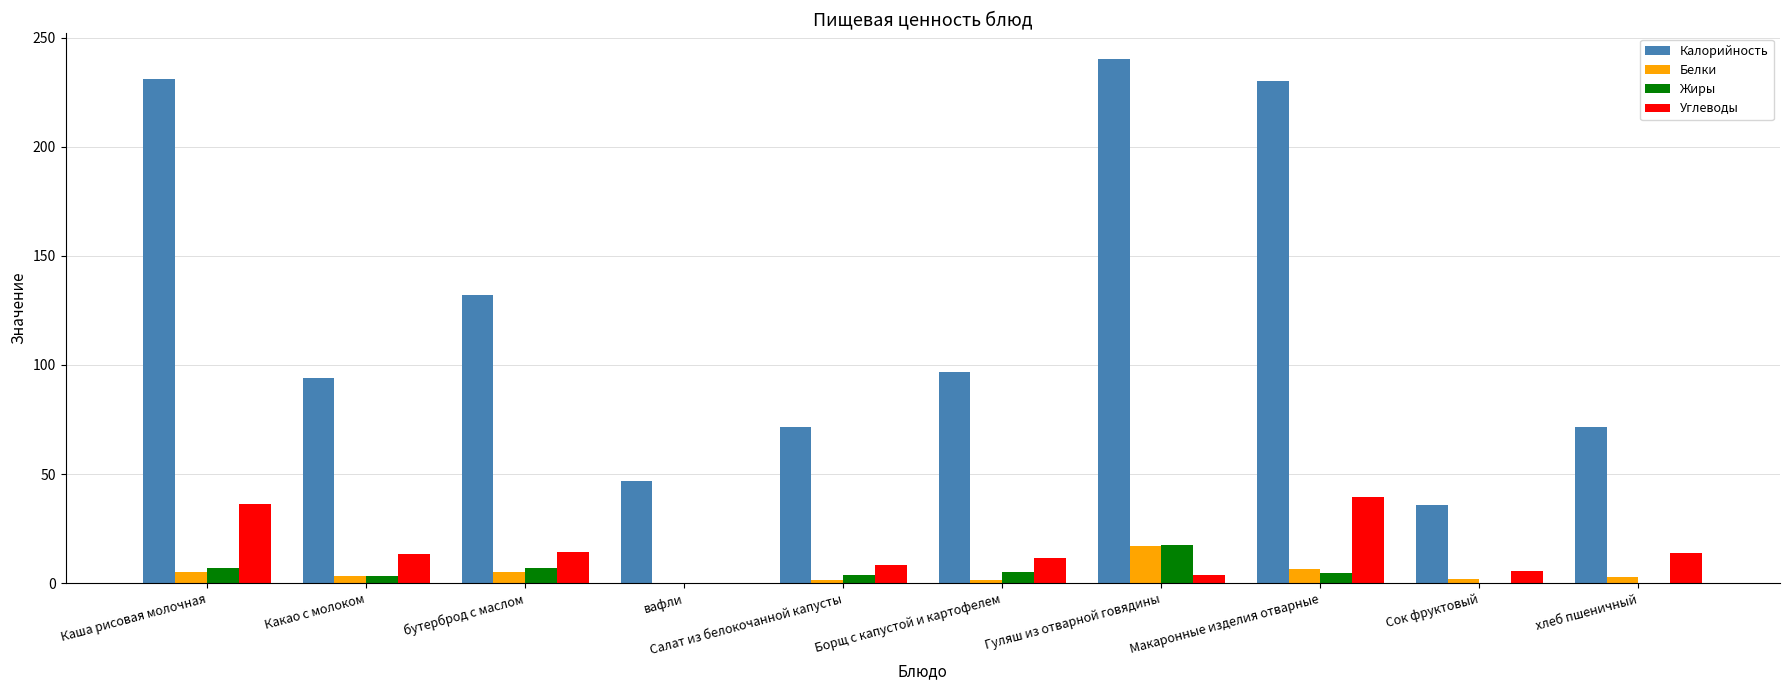

Is the value of Калорийность at бутерброд с маслом greater than the value of Белки at вафли?

Yes